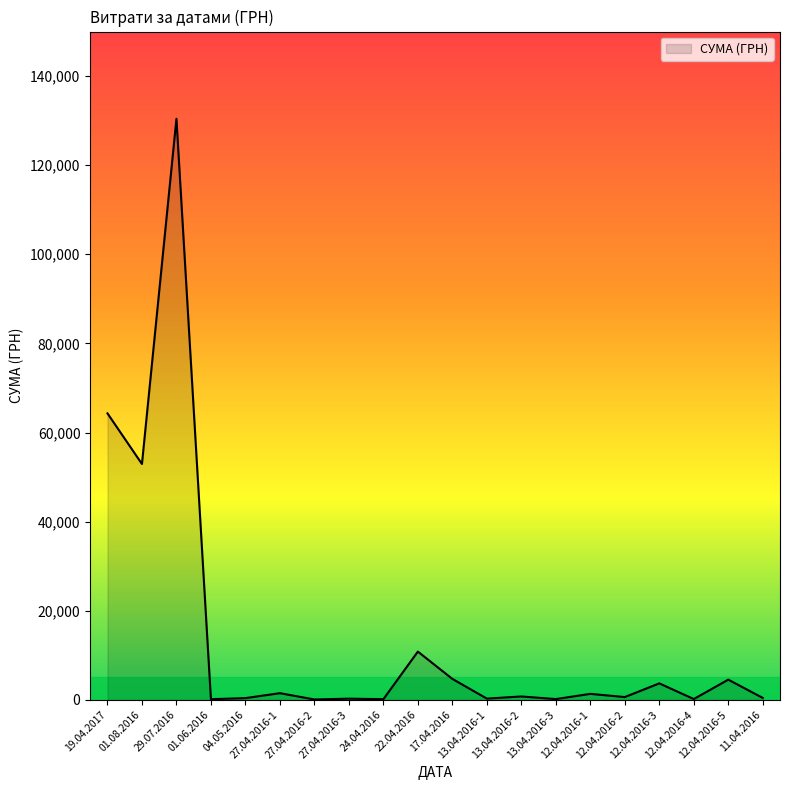

What is the maximum value shown in the chart?

130379.7